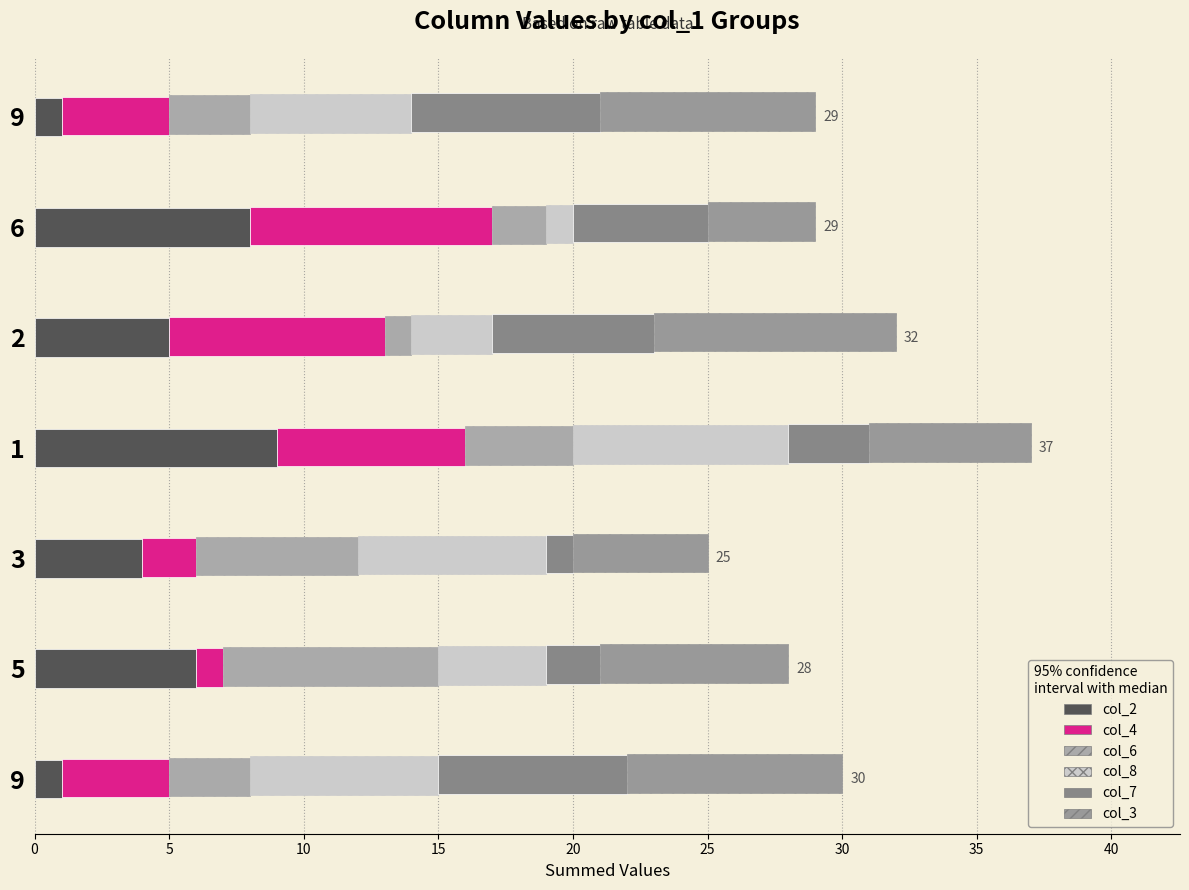

At 9, list the series in order from largest to smallest.

col_3, col_8, col_7, col_4, col_6, col_2